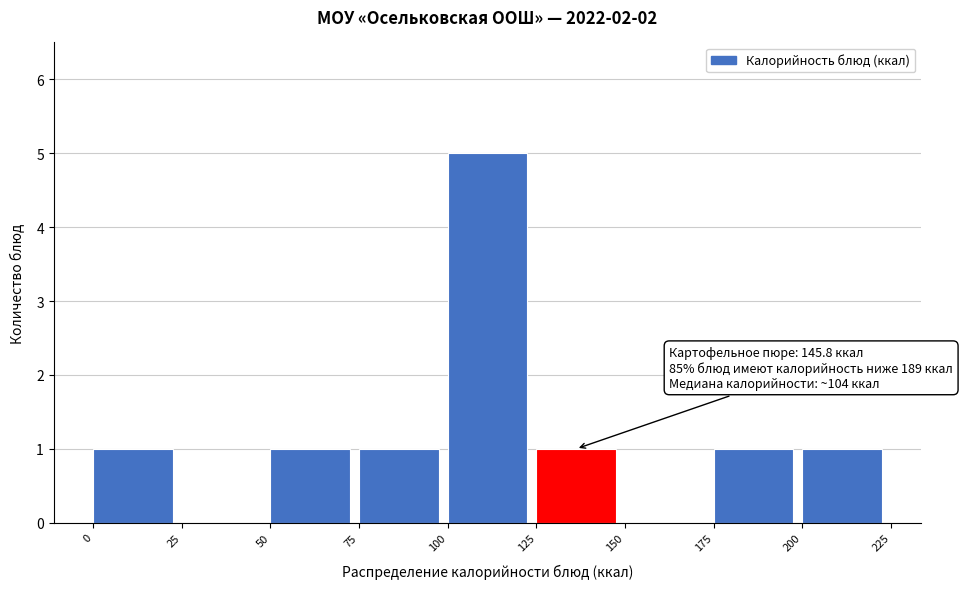

Which range on the x-axis has the tallest bar?

100 to 125